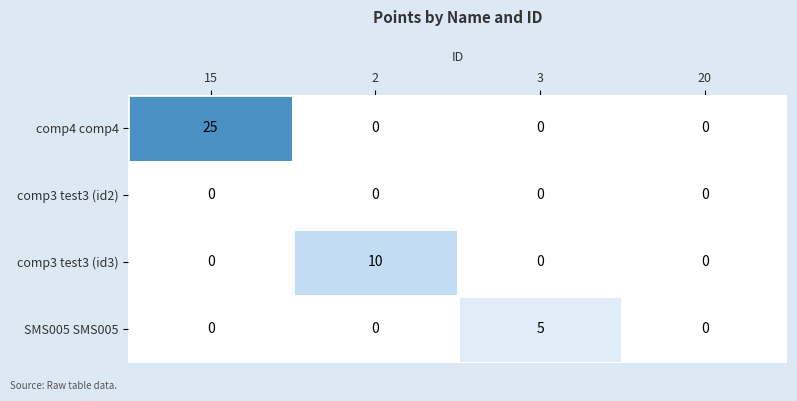

Count the comp3 test3 (id3) values in the range 0 to 10.

4